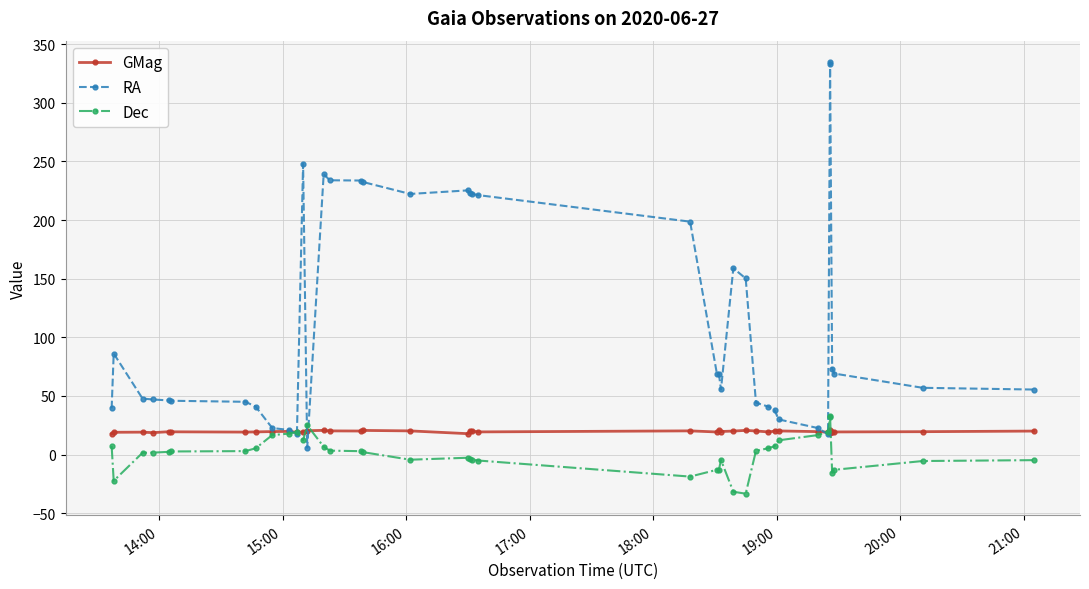

Reading left to right, transcribe all the data shown in this chart.

GMag: 17.7	19.0	19.1	18.7	19.5	19.4	19.1	19.3	19.6	19.7	19.0	19.2	20.3	20.6	20.2	20.1	20.6	20.2	17.8	20.0	20.2	19.3	20.2	19.2	20.5	19.6	20.0	20.6	20.1	19.3	19.9	20.1	19.5	19.0	18.6	20.6	19.2	19.3	19.5	20.0
RA: 39.3	86.1	47.7	47.0	46.1	45.9	45.0	40.8	22.6	21.0	17.2	247.9	5.8	239.2	233.9	233.7	232.5	222.3	225.3	222.9	222.3	221.3	198.6	69.1	68.5	55.5	158.9	150.2	44.2	40.8	37.9	30.0	22.6	17.2	334.6	333.3	73.3	69.1	56.9	55.4
Dec: 7.3	-22.4	1.5	1.6	2.3	2.6	2.9	5.4	16.6	17.8	19.3	12.1	25.0	6.7	3.3	2.9	2.1	-4.4	-2.7	-3.9	-4.4	-5.1	-18.8	-13.0	-13.0	-4.7	-31.8	-33.4	3.2	5.4	7.1	12.1	16.6	19.3	32.2	32.8	-15.6	-13.0	-5.5	-4.8